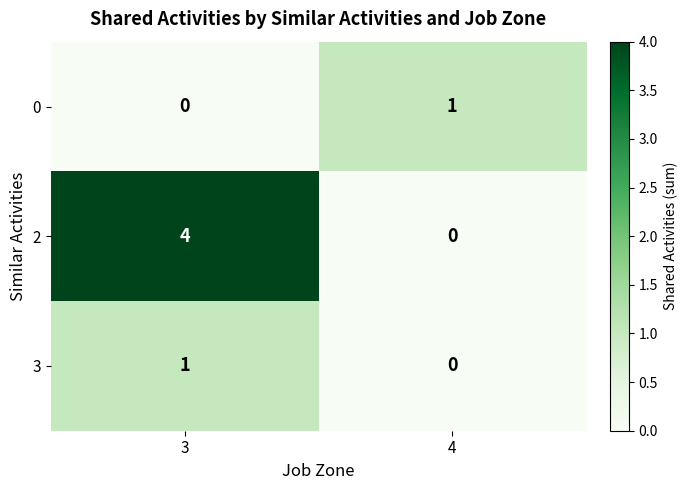

Is it true that 3 equals 2 at 3?

False